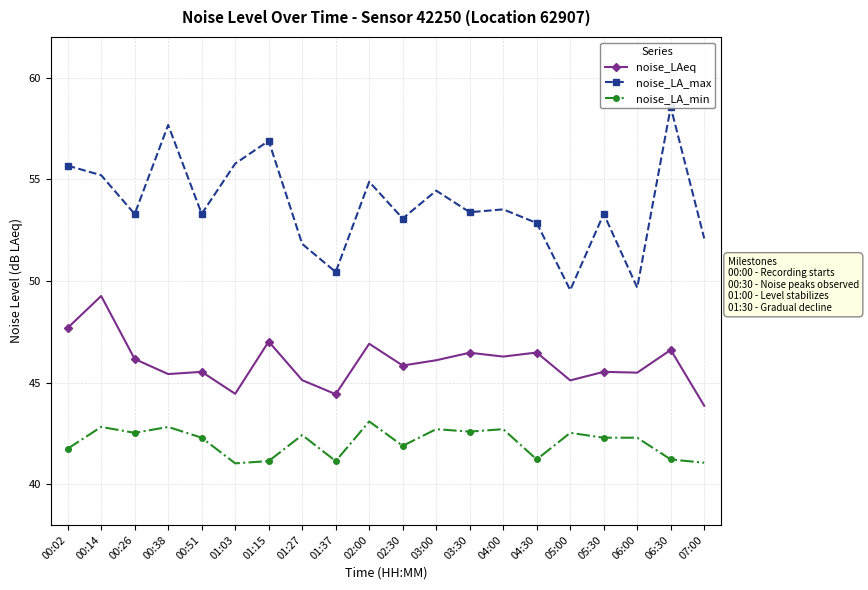

List the labels in order of noise_LA_max value, smallest first.

05:00, 06:00, 01:37, 01:27, 07:00, 04:30, 02:30, 00:26, 00:51, 05:30, 03:30, 04:00, 03:00, 02:00, 00:14, 00:02, 01:03, 01:15, 00:38, 06:30